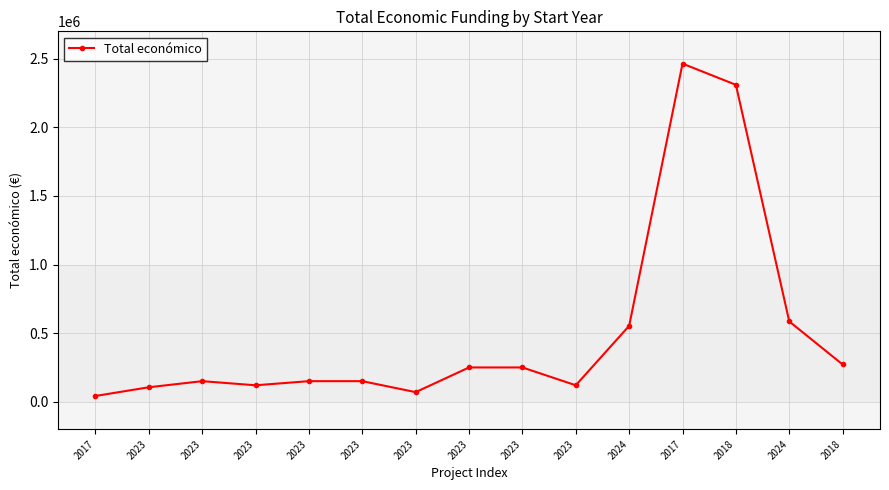

List the labels in order of value, smallest first.

2017, 2023, 2023, 2023, 2023, 2023, 2023, 2023, 2023, 2023, 2018, 2024, 2024, 2018, 2017